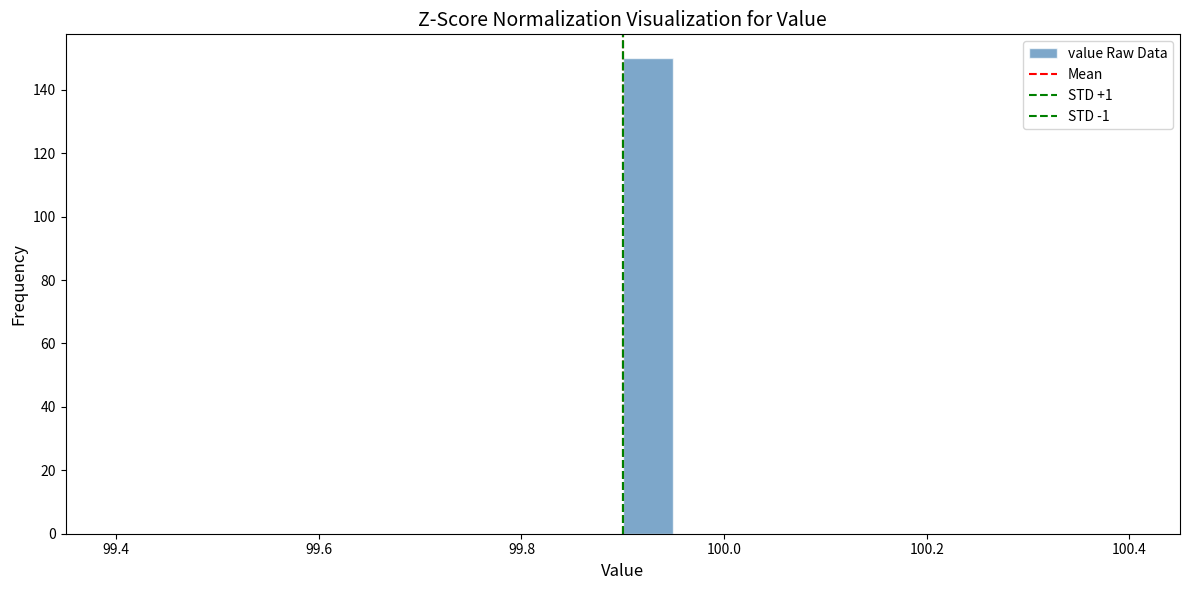

Read against the x-axis, roughly where is the centre of the tallest bar?

99.92